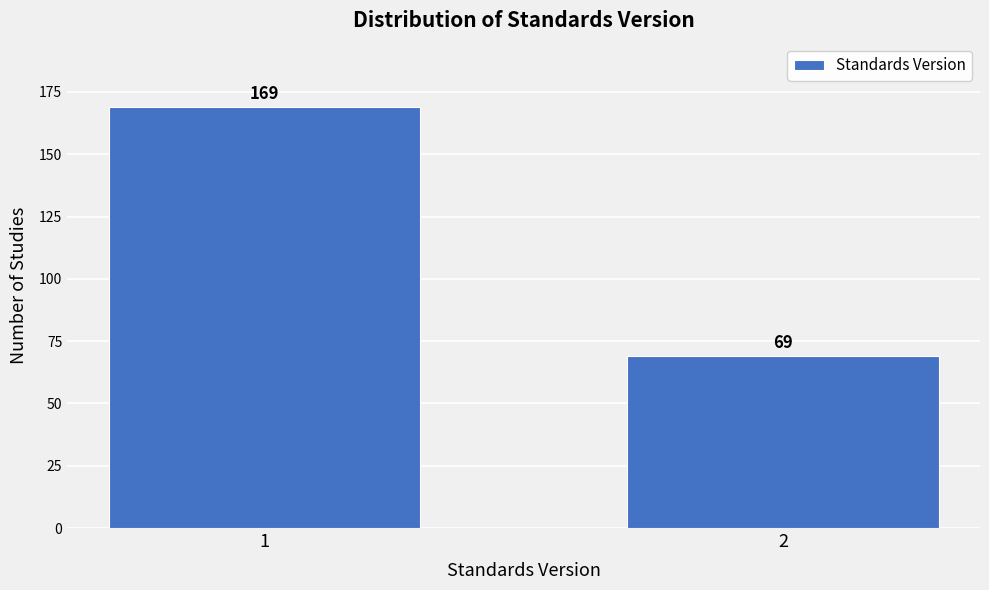

Reading left to right, what are all the values shown in this chart?

169	69